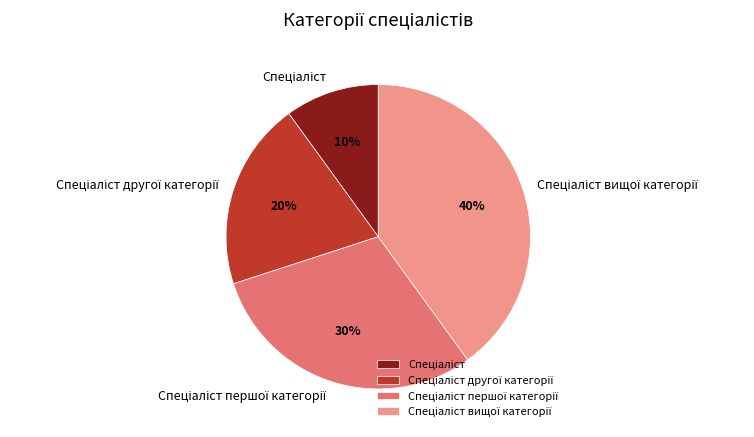

To the nearest percent, what is the difference between the largest and smallest slice percentages?

30%